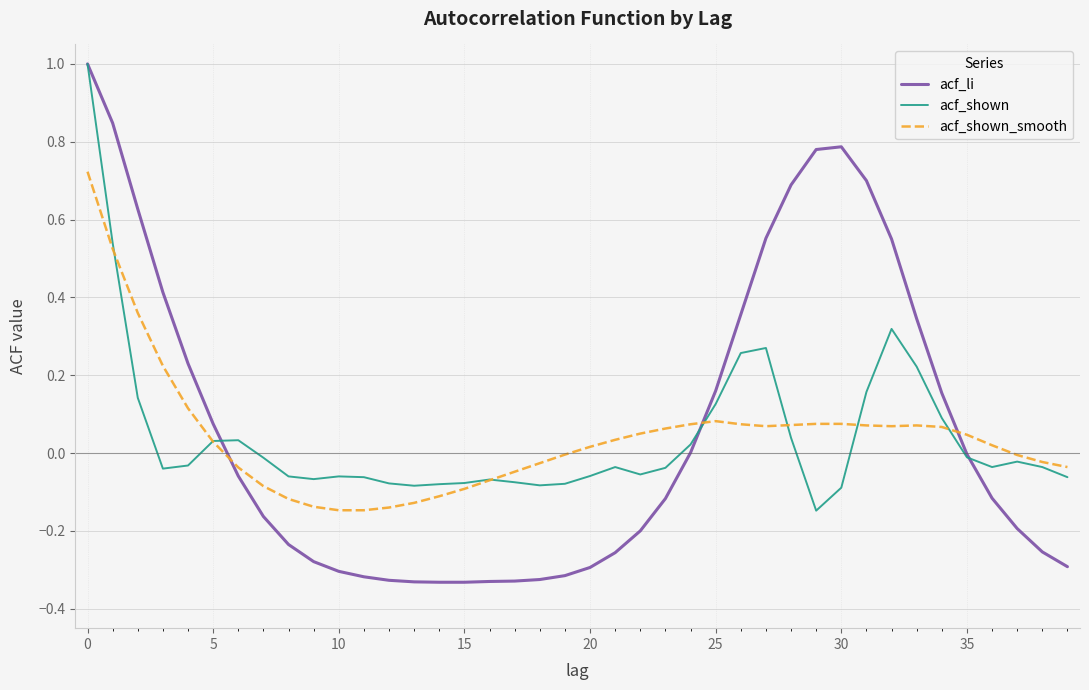

What is the maximum value shown in the chart?

1.0